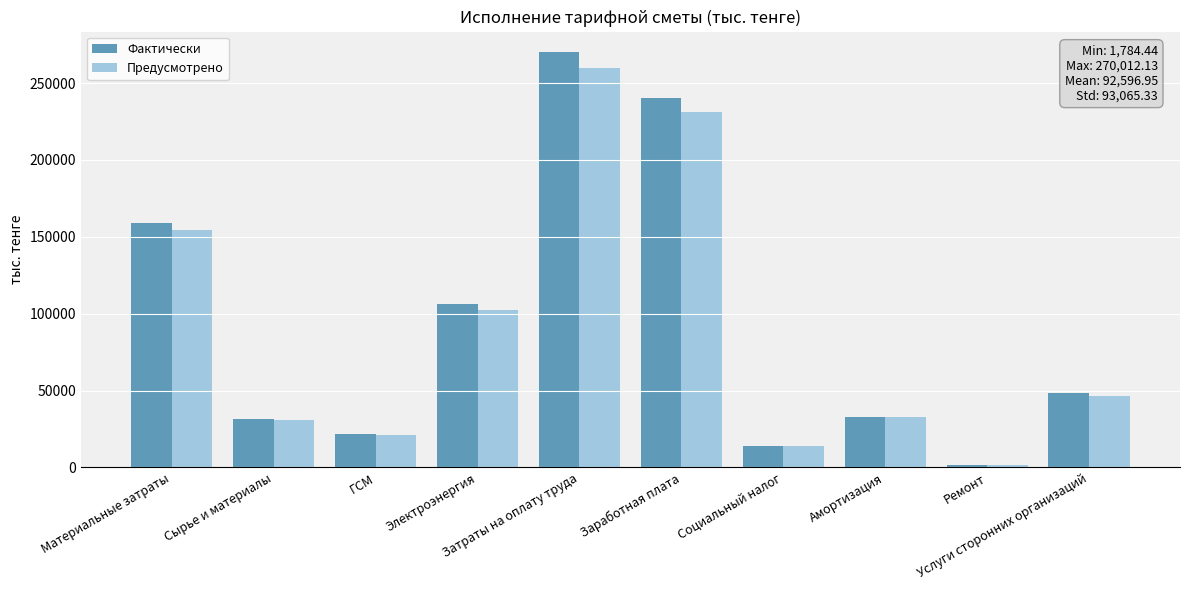

Is it true that Предусмотрено equals 4121.0 at Социальный налог?

False